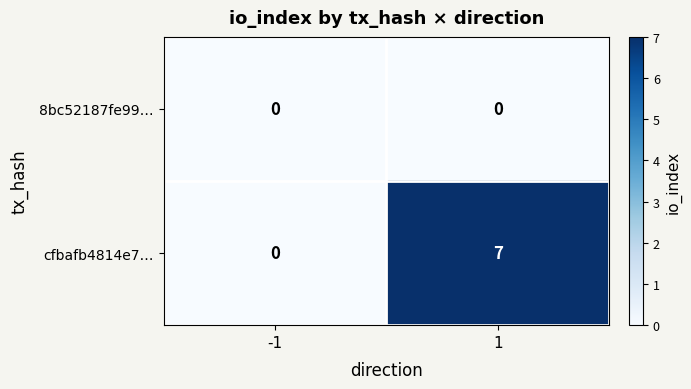

What is the sum of the cfbafb4814e7… values at -1 and 1?

7